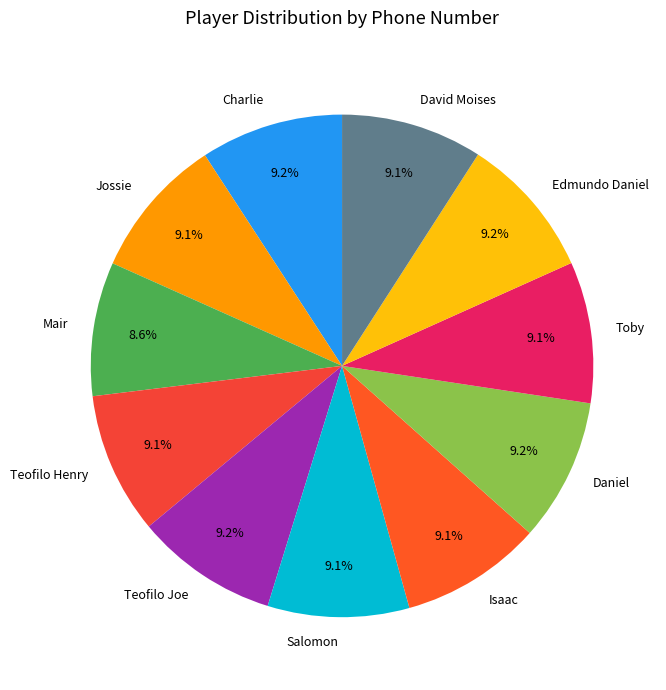

How much of the chart is everything except Isaac?

90.9%